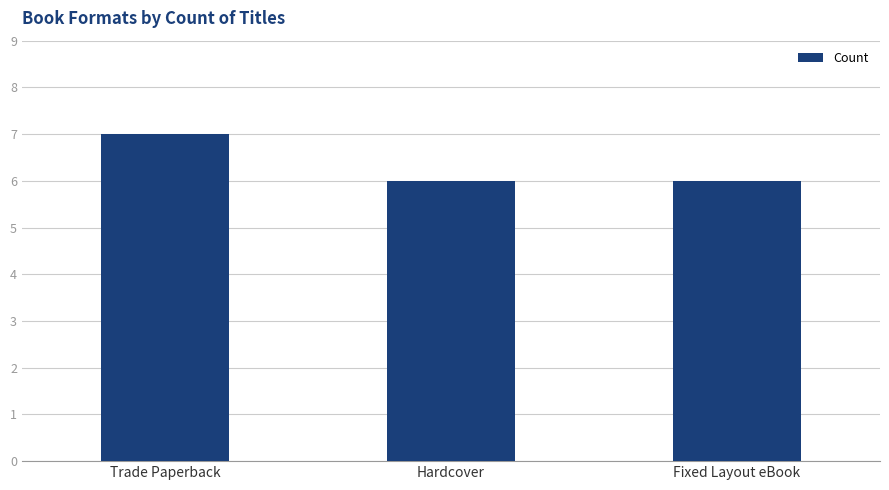

Does the chart contain stacked bars?

No